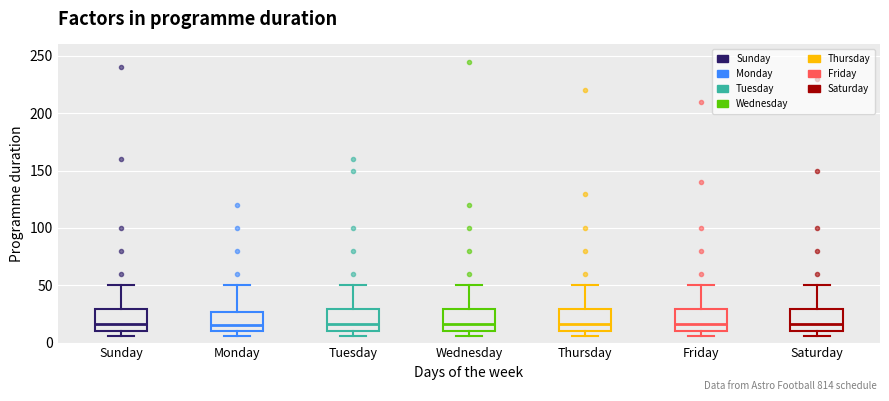

Reading left to right, transcribe this box plot: for each box, give where its median line is, the range the box spans, and where its two whiskers end, as read against the y-axis. The values are not printed on the chart, so give them approximately, as read against the axis.

Sunday: median 15, box 10 to 30, whiskers 5 to 50
Monday: median 15, box 10 to 25, whiskers 5 to 50
Tuesday: median 15, box 10 to 30, whiskers 5 to 50
Wednesday: median 15, box 10 to 30, whiskers 5 to 50
Thursday: median 15, box 10 to 30, whiskers 5 to 50
Friday: median 15, box 10 to 30, whiskers 5 to 50
Saturday: median 15, box 10 to 30, whiskers 5 to 50